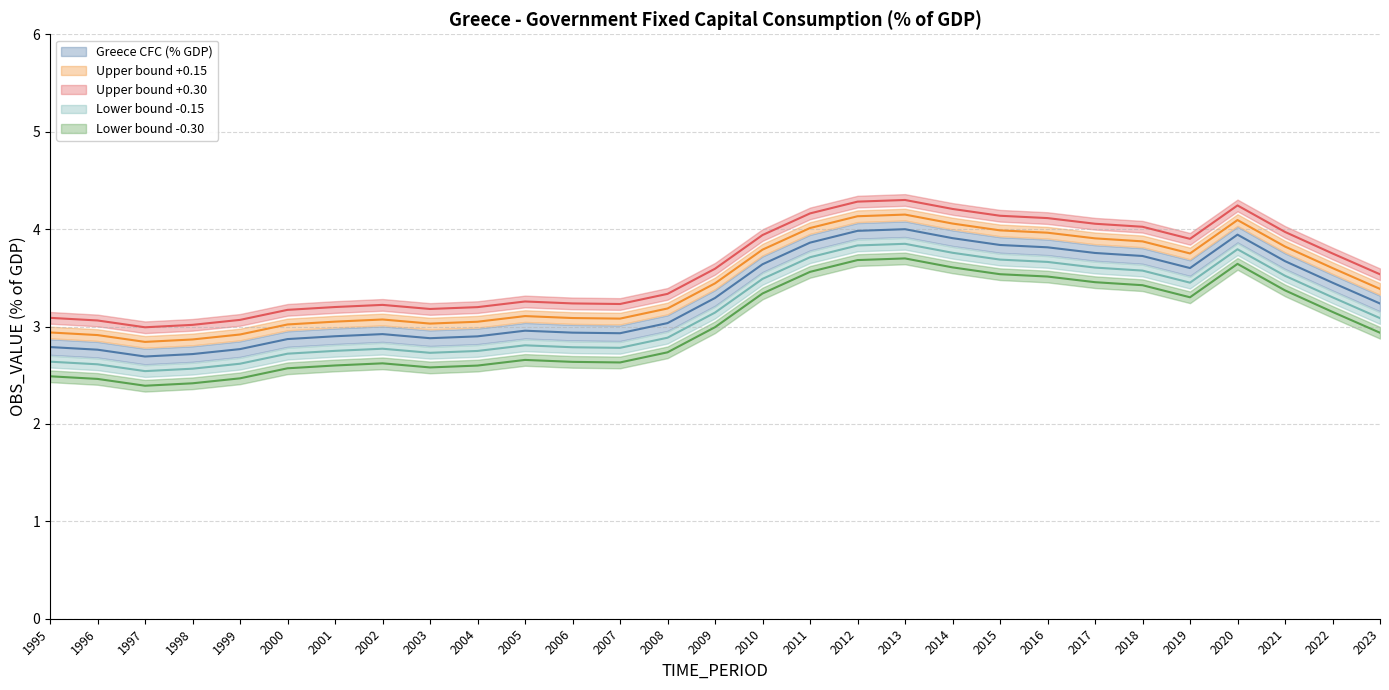

What is the value of the 20th point from the left?

3.9